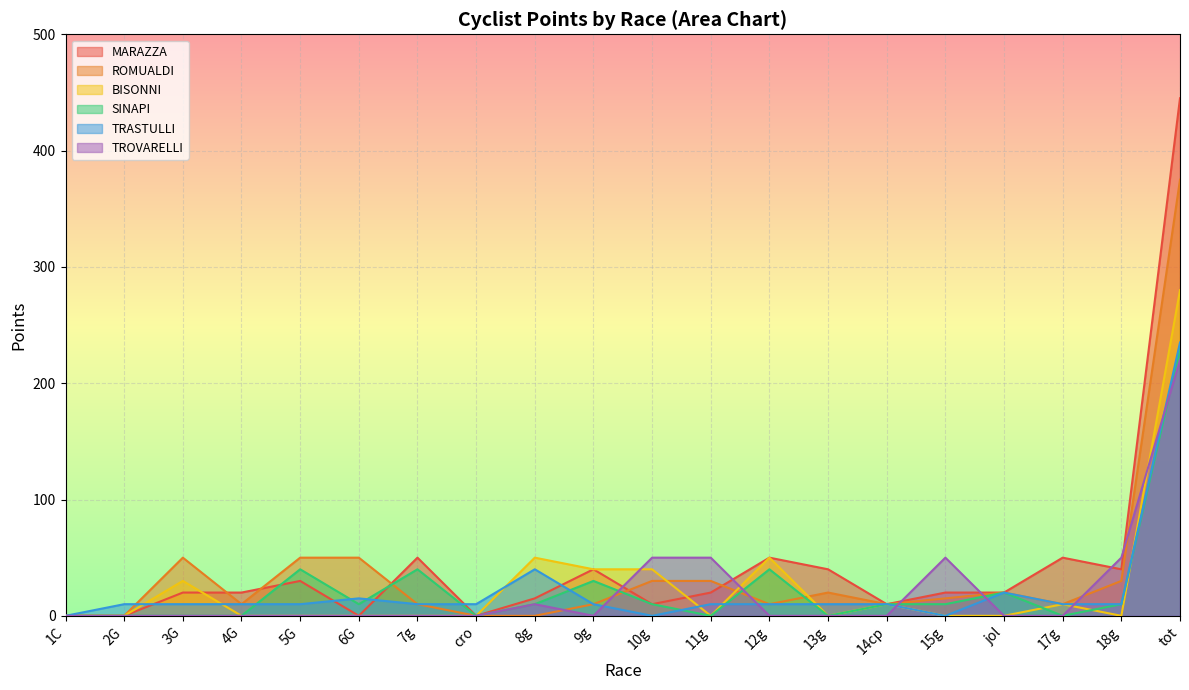

The value of TROVARELLI at 15g is 50. True or false?

True